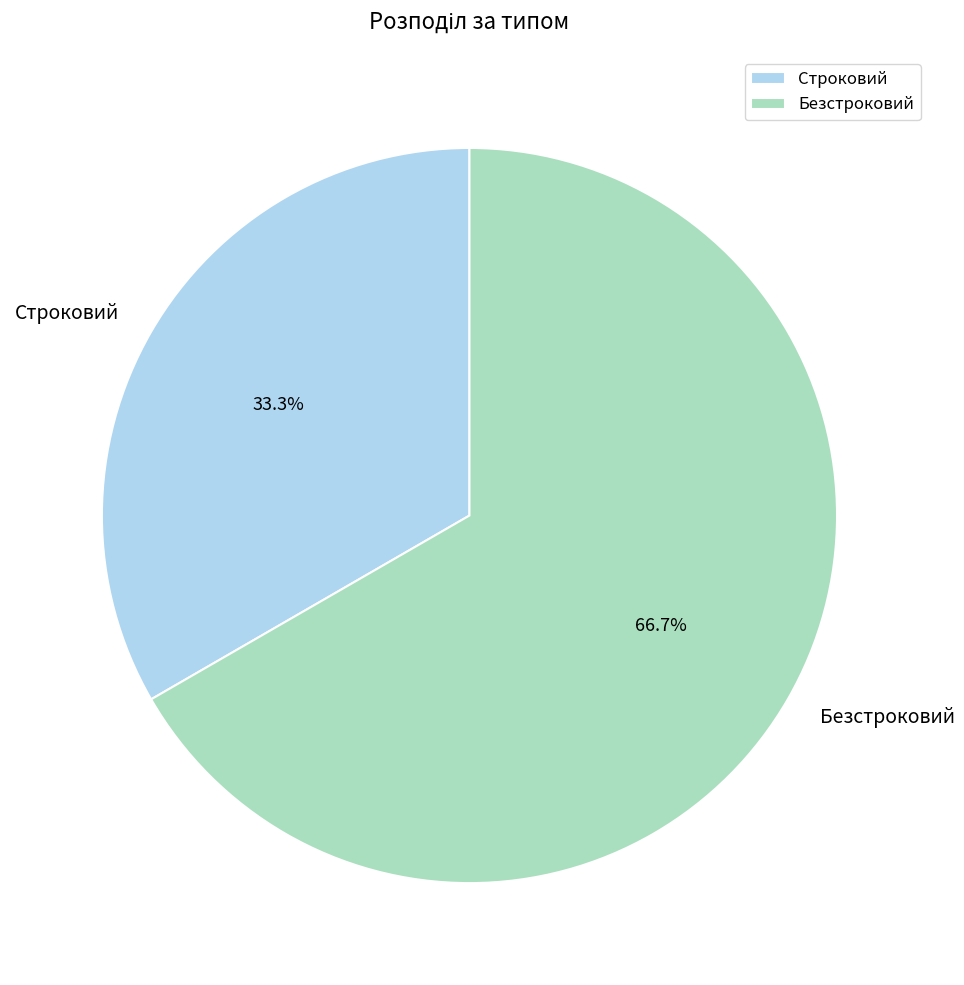

To the nearest percent, what is the combined percentage of Безстроковий and Строковий?

100%